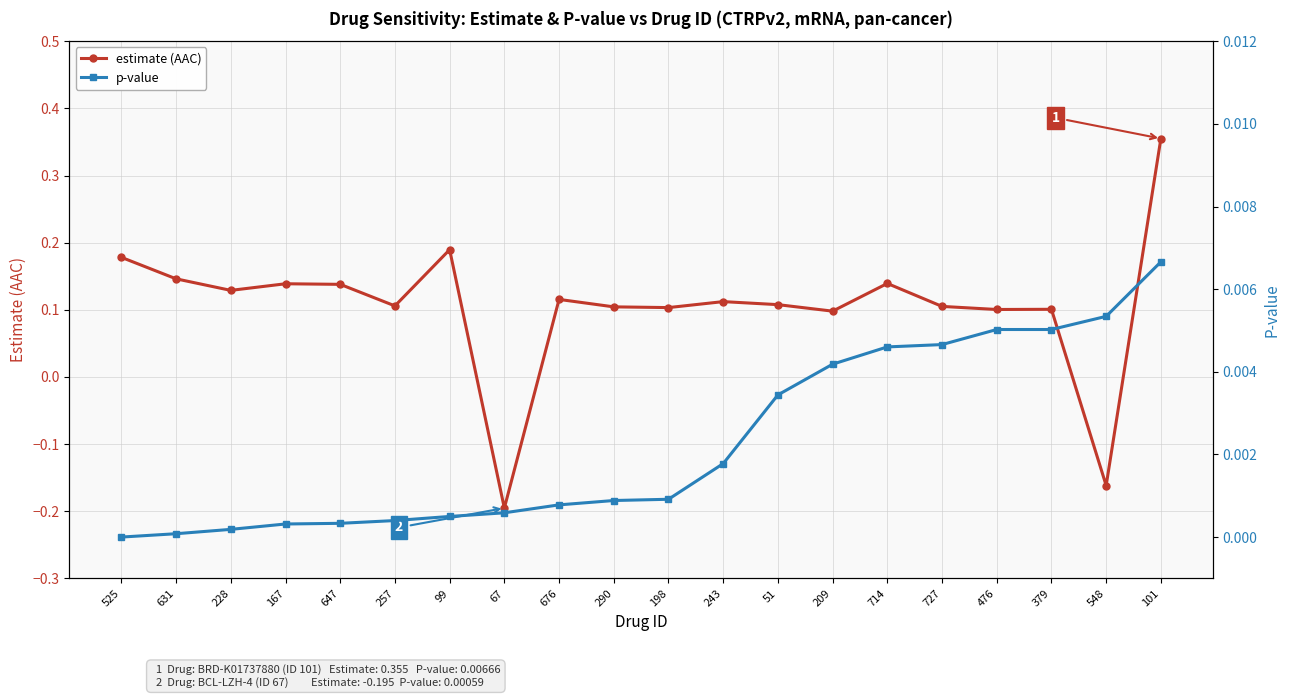

Is the value of estimate (AAC) at 243 greater than the value of p-value at 631?

Yes